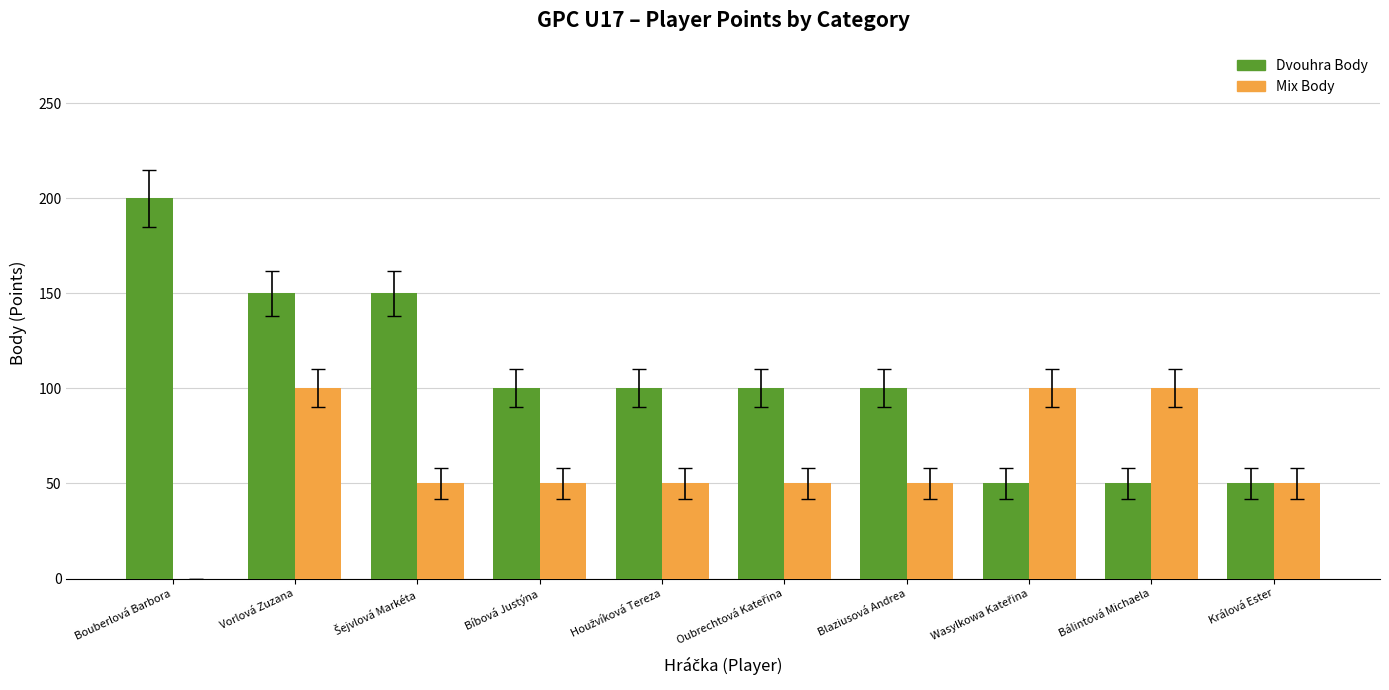

Reading right to left, what are all the values shown in this chart?

Dvouhra Body: 50	50	50	100	100	100	100	150	150	200
Mix Body: 50	100	100	50	50	50	50	50	100	0